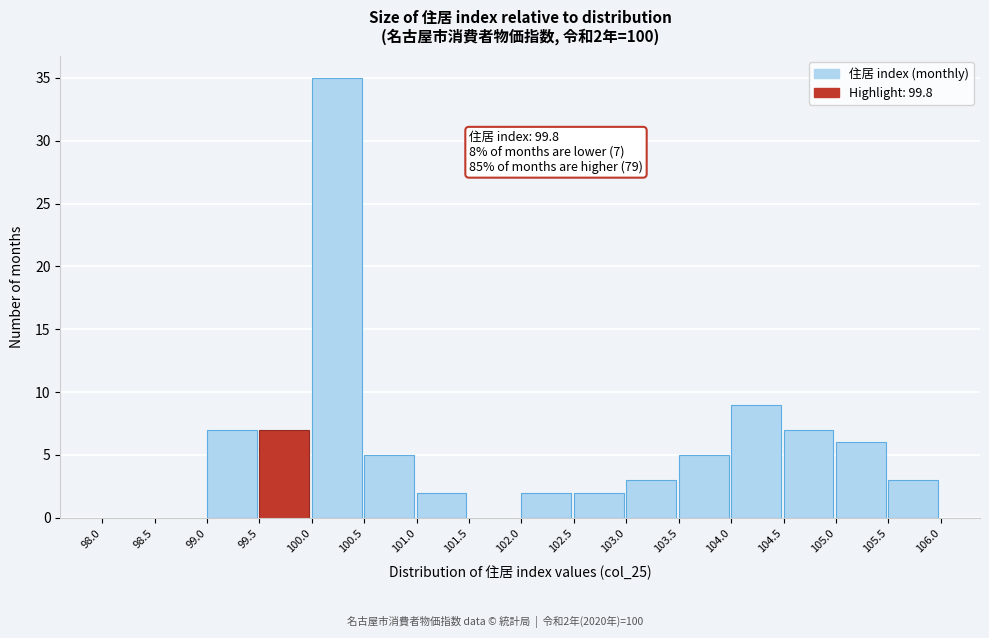

Over which range of the x-axis is the bar tallest?

100.0 to 100.5